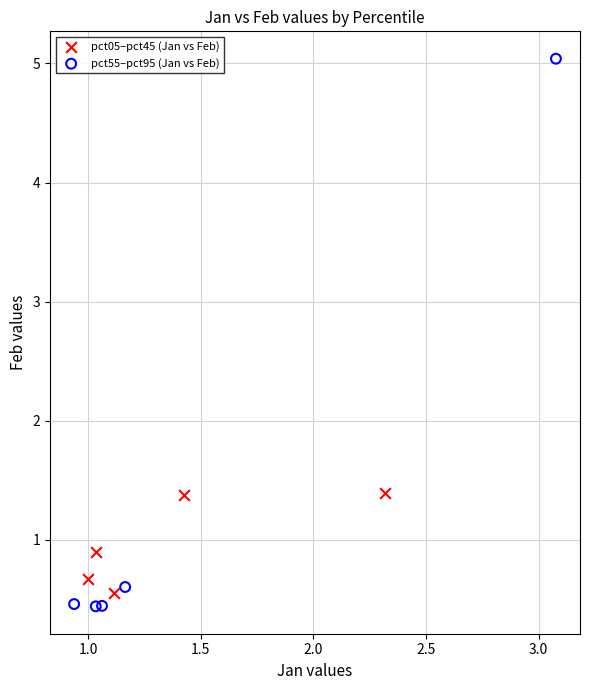

Which series has the largest Y range (max minus min)?

pct55–pct95 (Jan vs Feb)